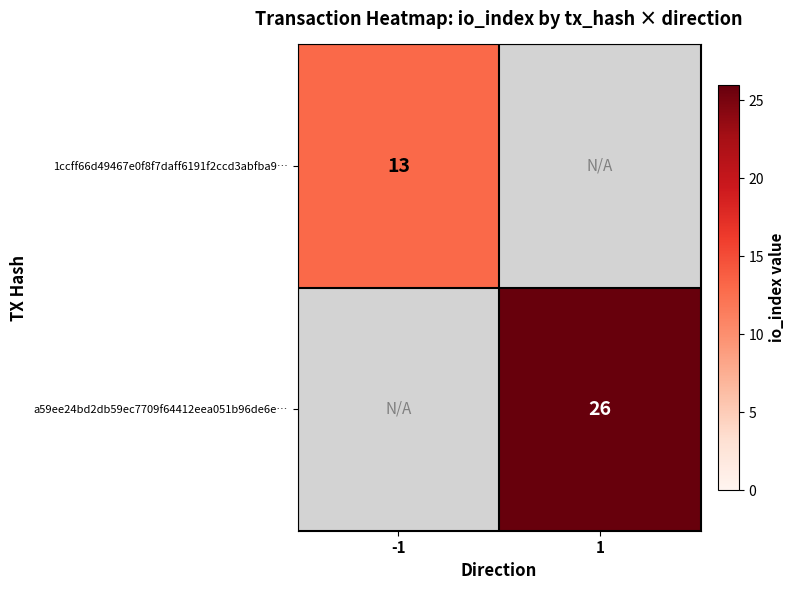

The value of a59ee24bd2db59ec7709f64412eea051b96de6e… at 1 is 26. True or false?

True